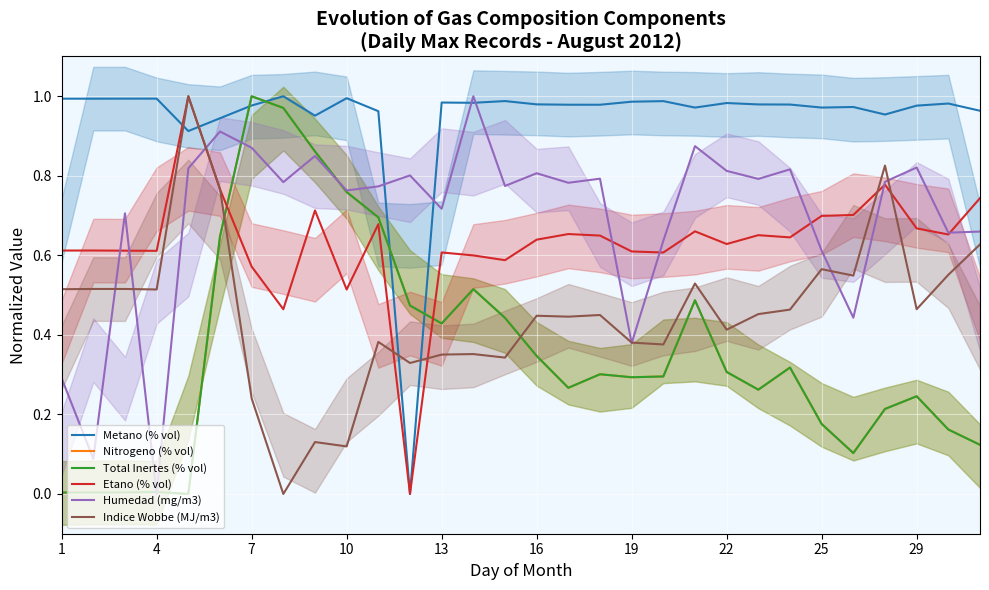

Count the Etano (% vol) values in the range 0 to 1.

30